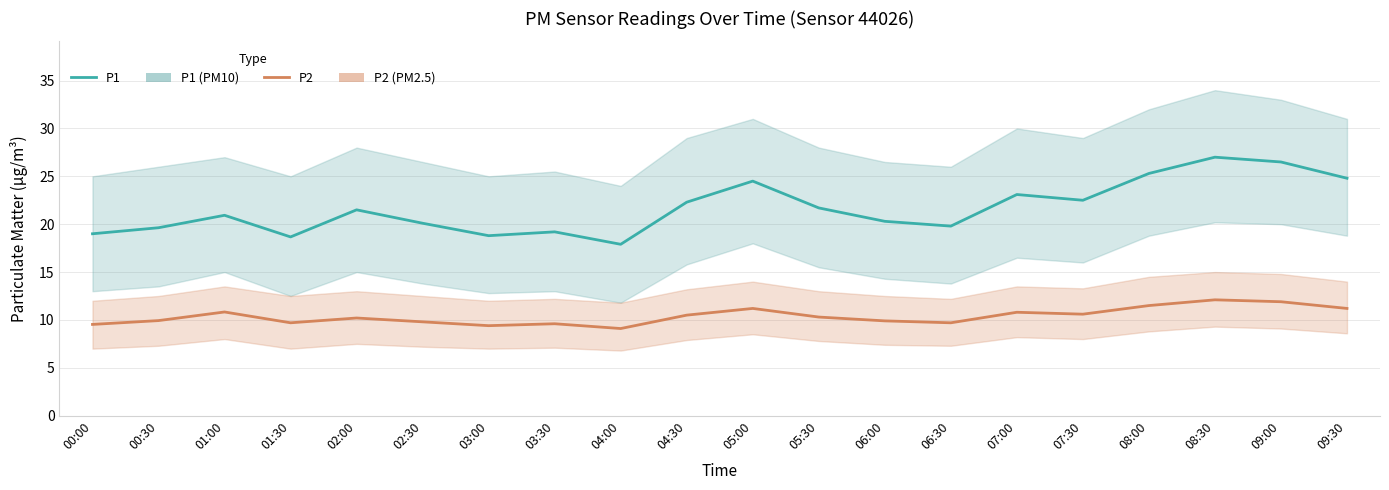

At which label does P2 reach its peak?

08:30